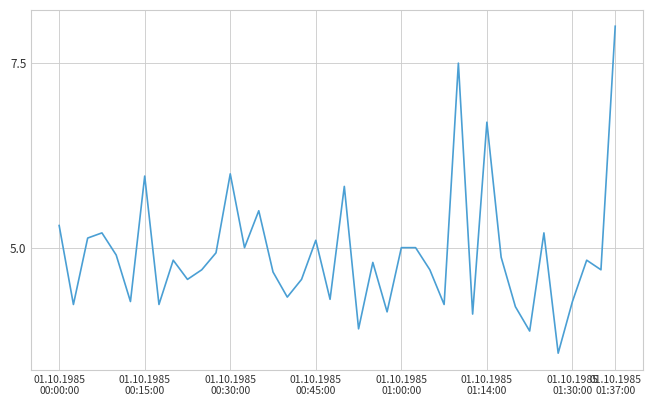

What is the minimum value shown in the chart?

3.6